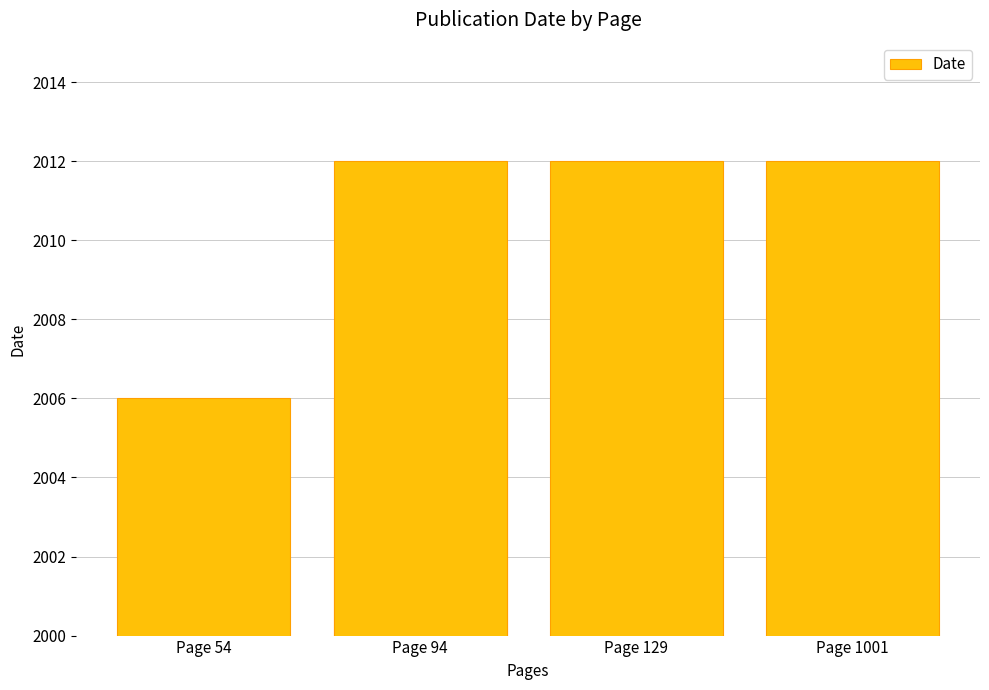

True or false: the data shows 3488 at Page 54.

False